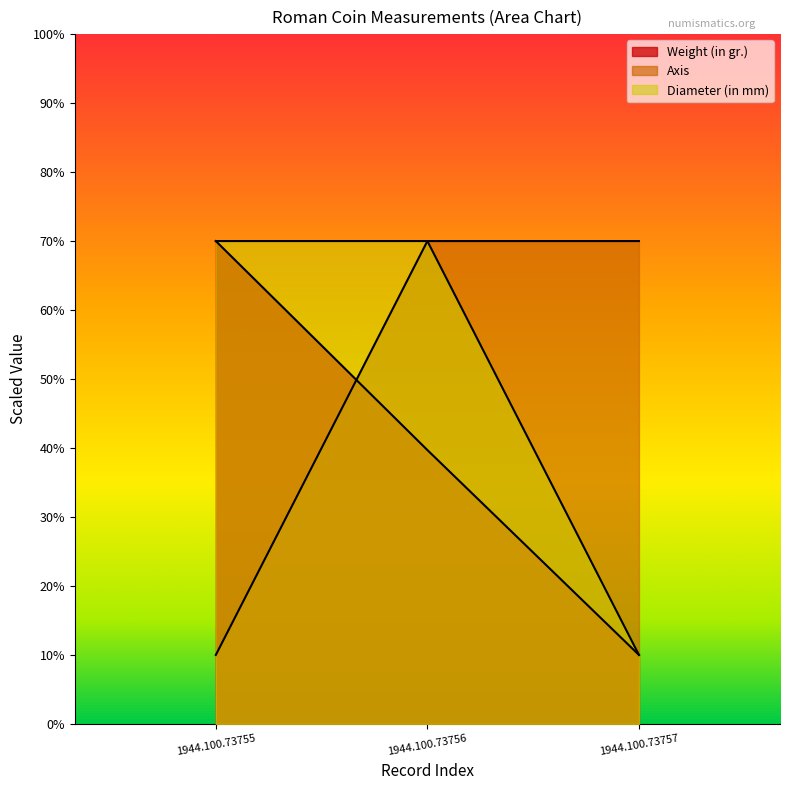

How many data points in Weight (in gr.) are less than 39?

1